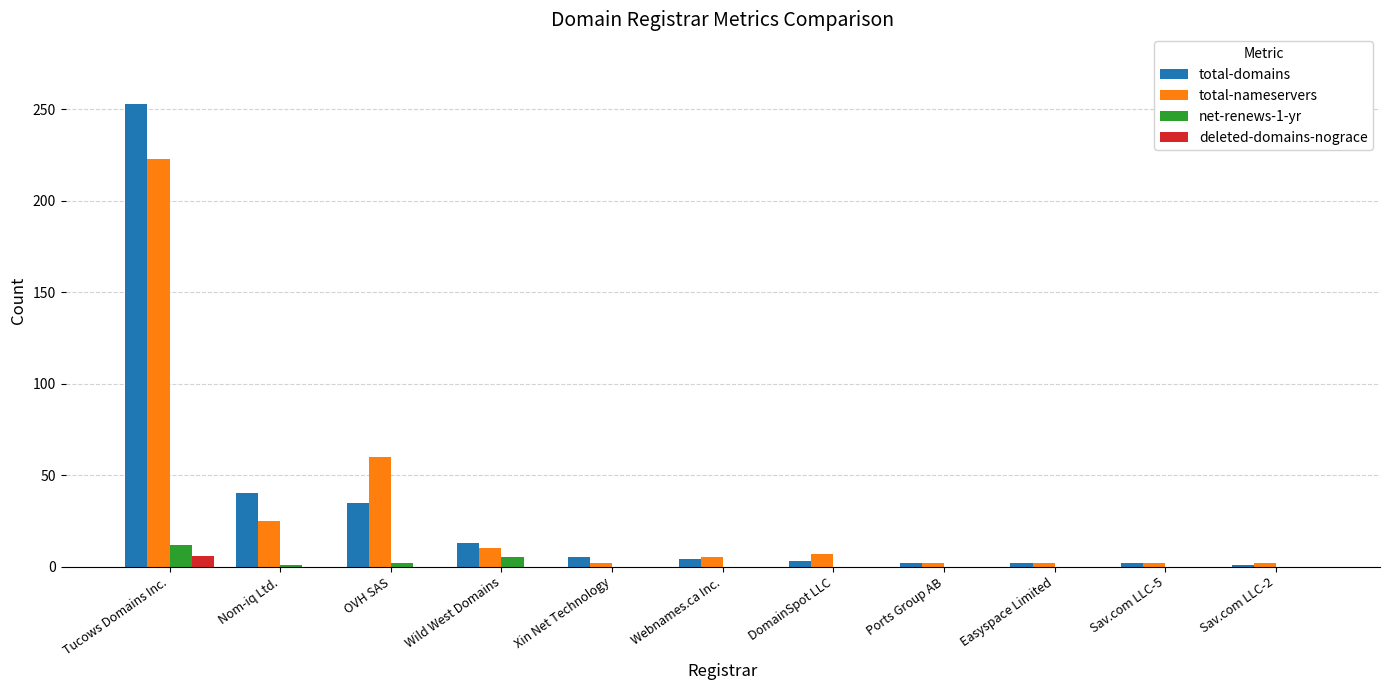

At which category is the sum across all series the highest?

Tucows Domains Inc.